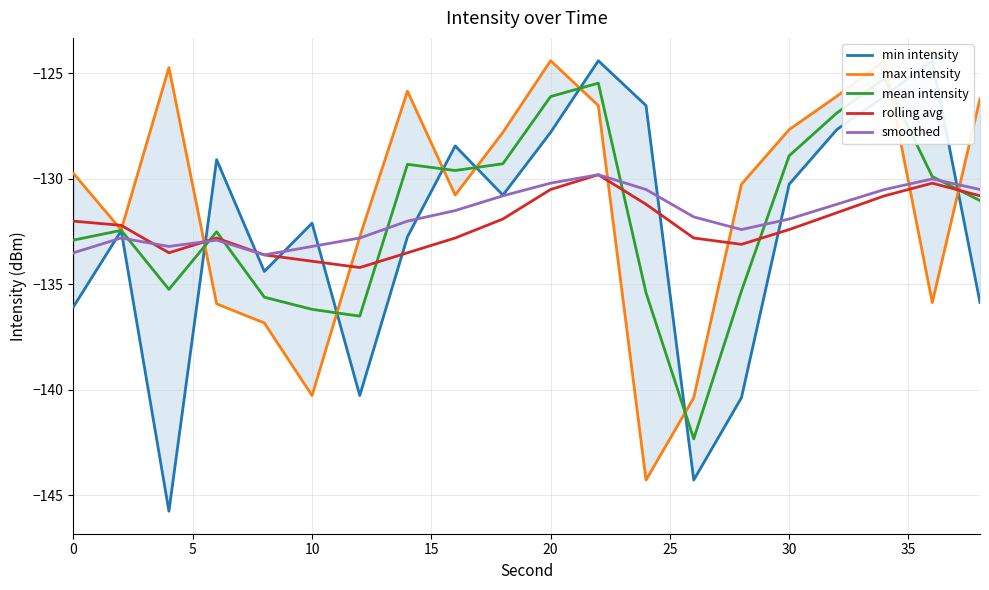

What are all the series names shown in the legend?

min intensity, max intensity, mean intensity, rolling avg, smoothed